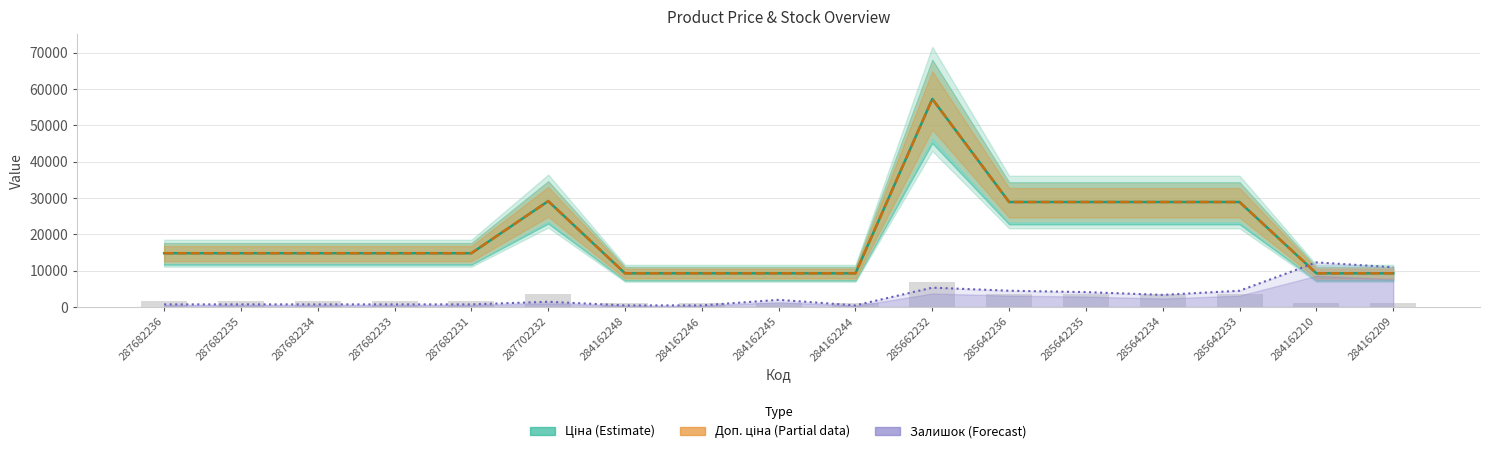

What is the spread (max minus min) of values at 285642233?

24402.8